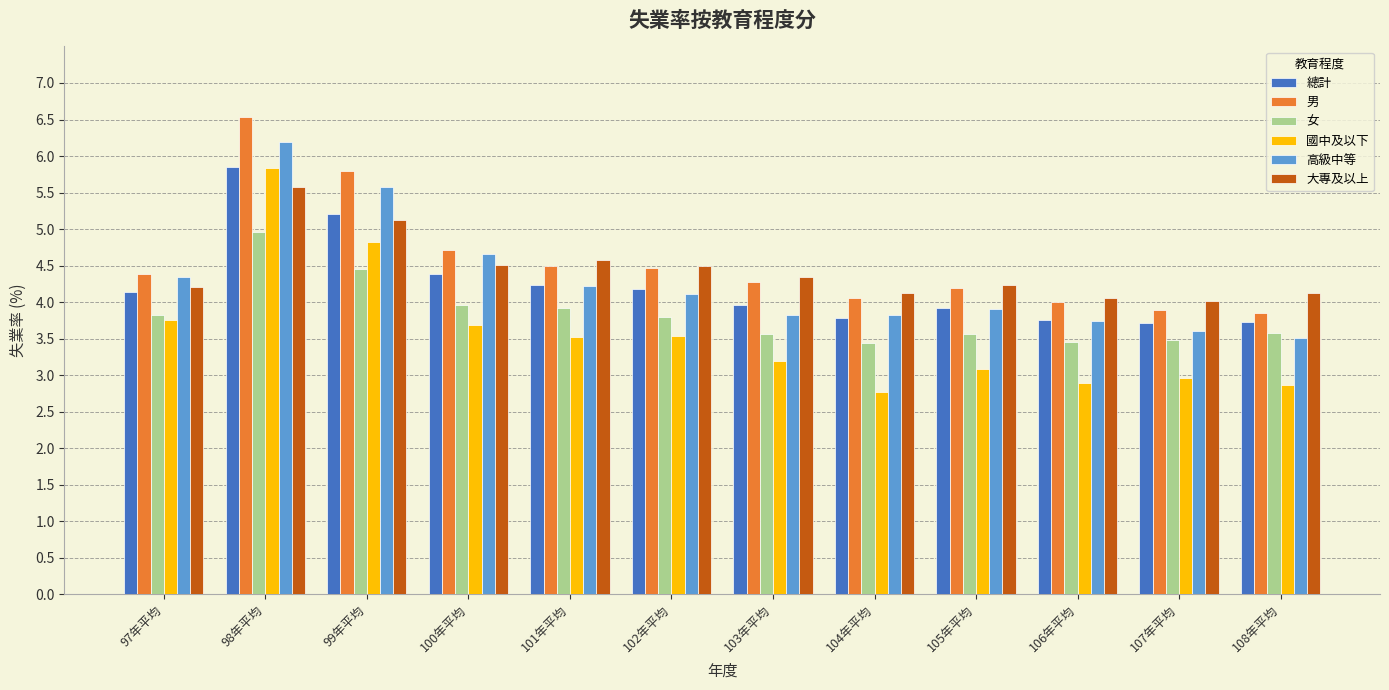

What is the difference between the maximum and minimum values in the 女 series?

1.5